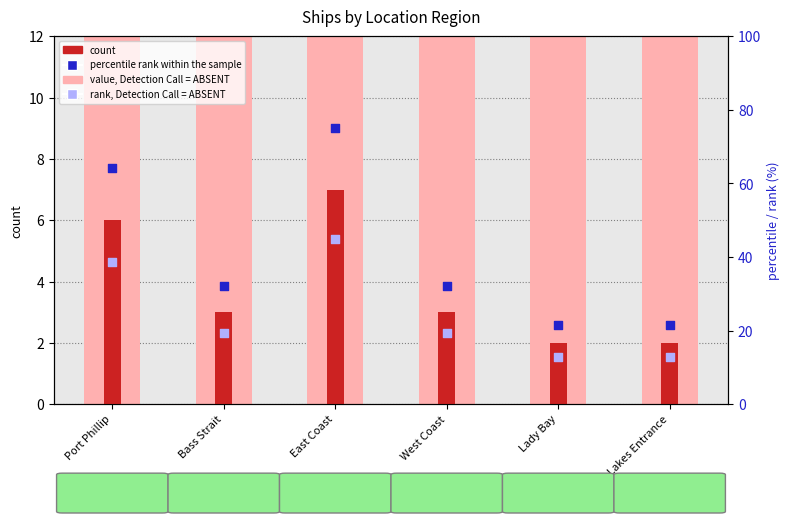

At which category is the sum across all series the highest?

East Coast